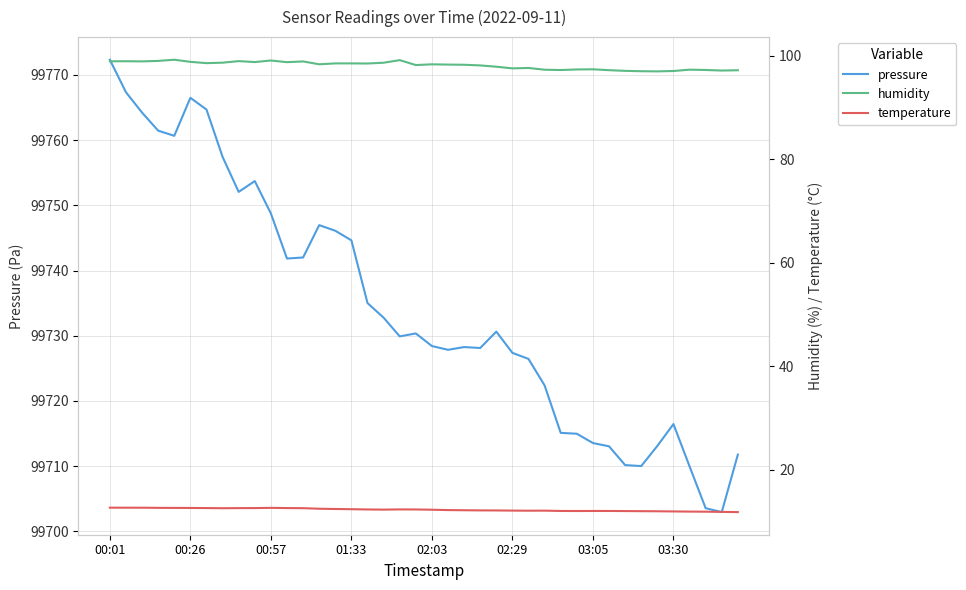

In pressure, how many points are lower than both neighbors (excluding endpoints)?

8